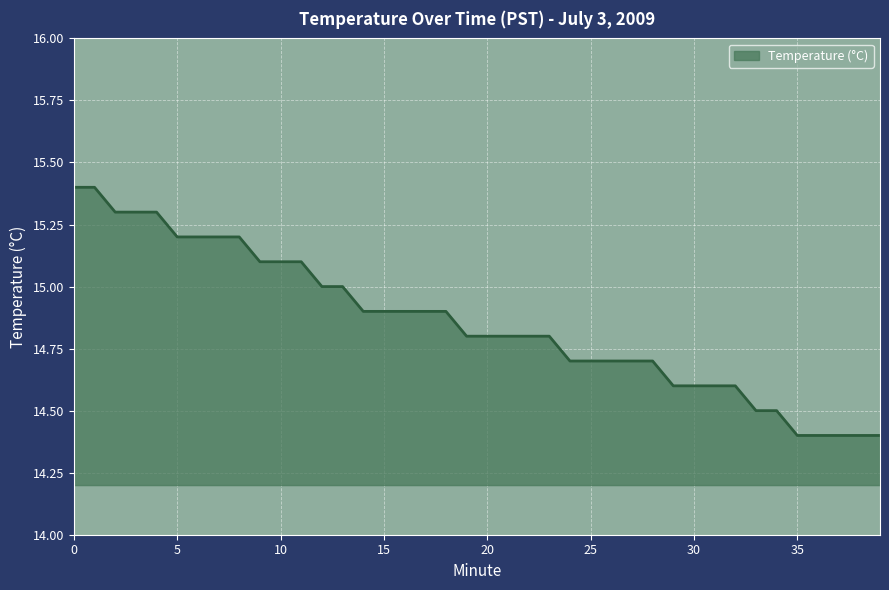

What is the minimum value shown in the chart?

14.4